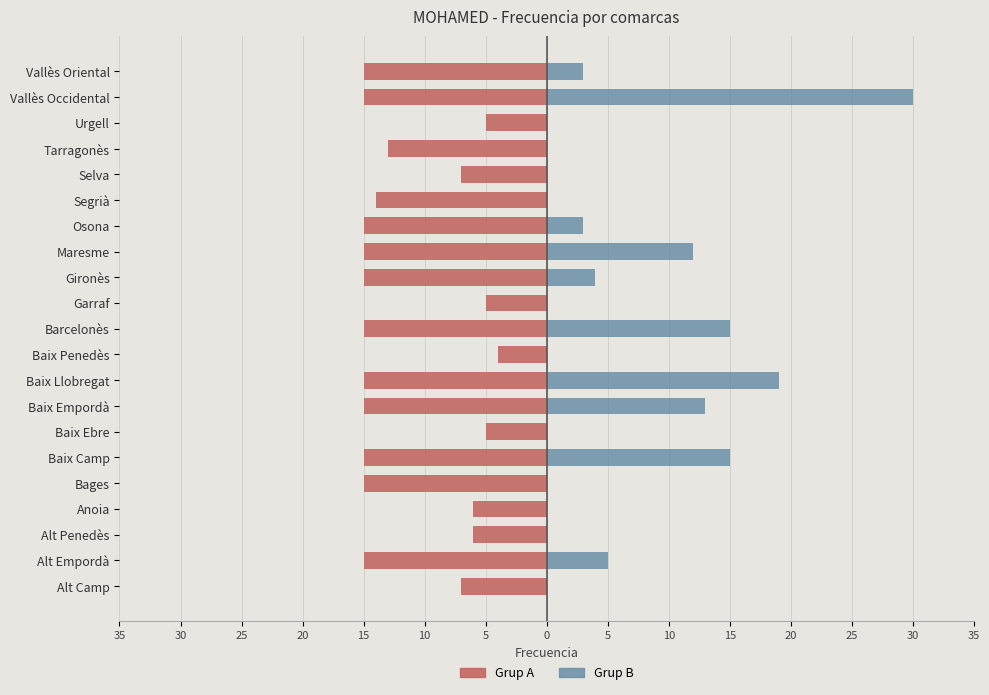

The value of Grup B (> mediana) at Garraf is 0. True or false?

True